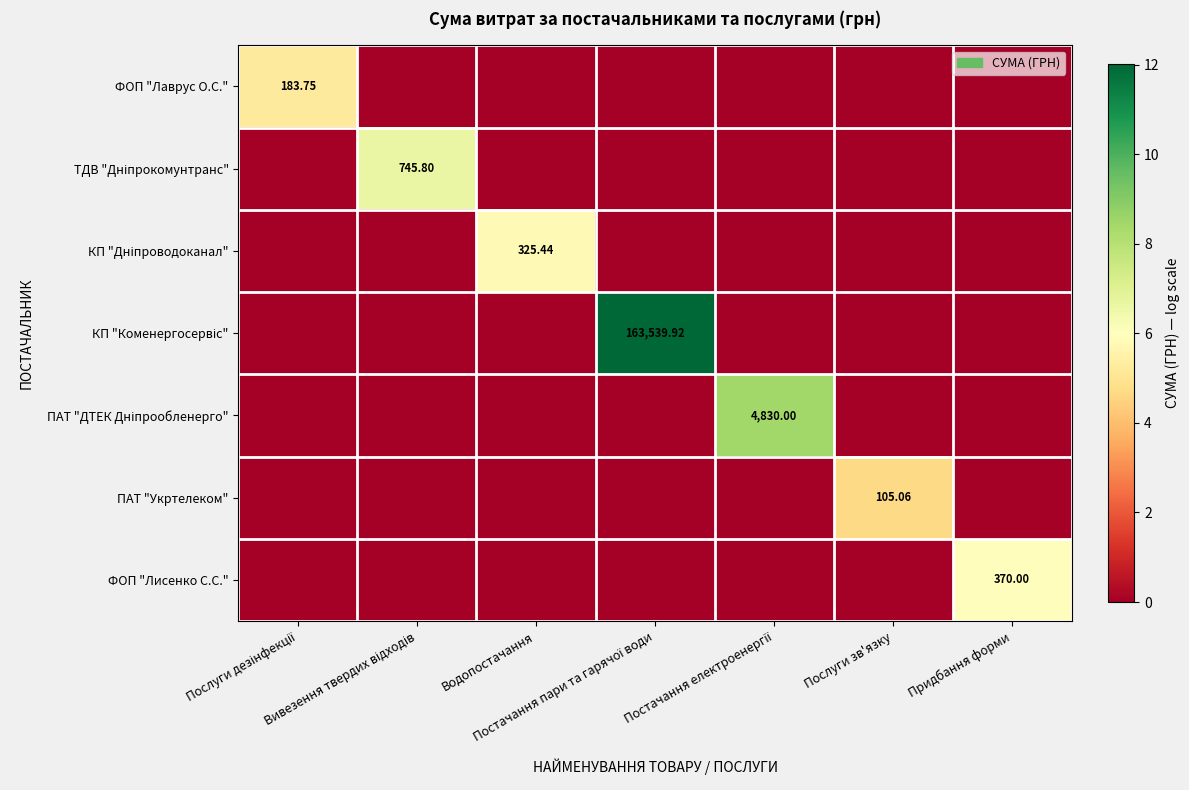

Which series has the largest total across all categories?

КП "Коменергосервіс"